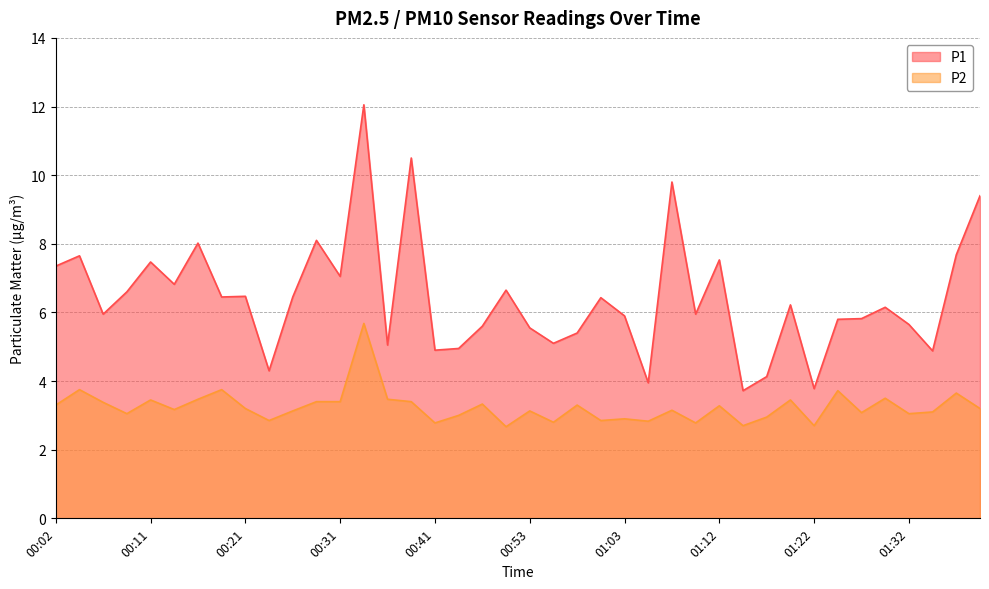

Between 00:06 and 01:05, which series saw the biggest shift?

P1